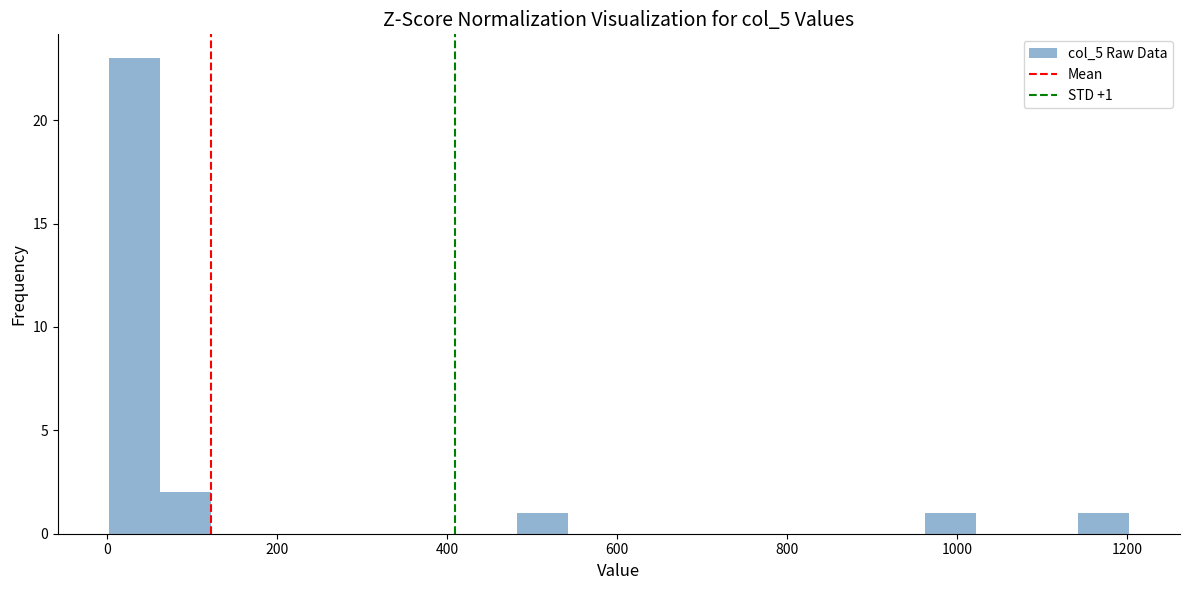

Read against the x-axis, roughly where is the centre of the tallest bar?

40